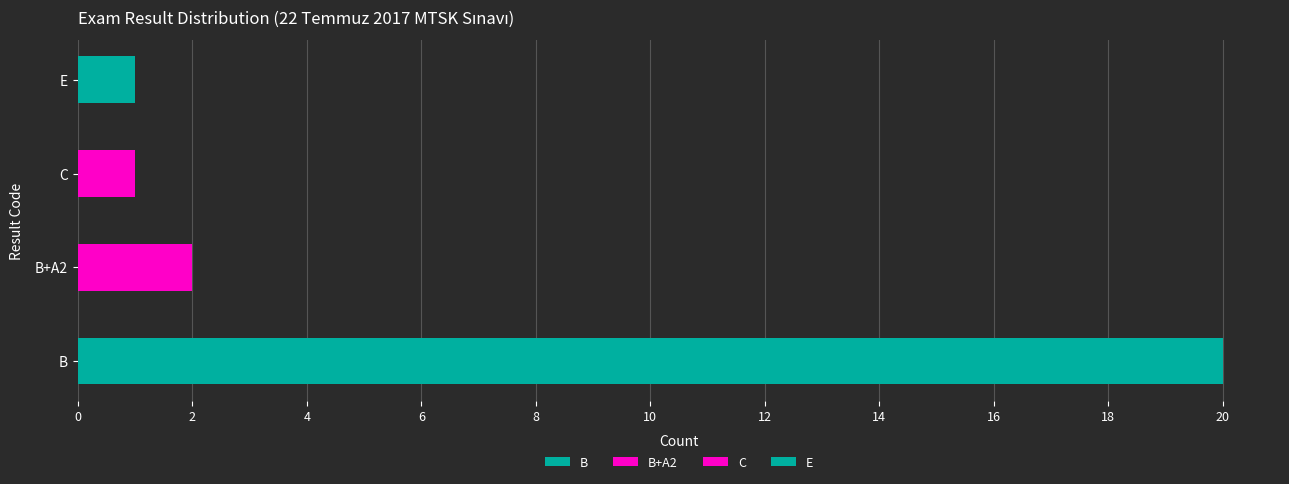

What is the label of the 3rd bar from the left?

C